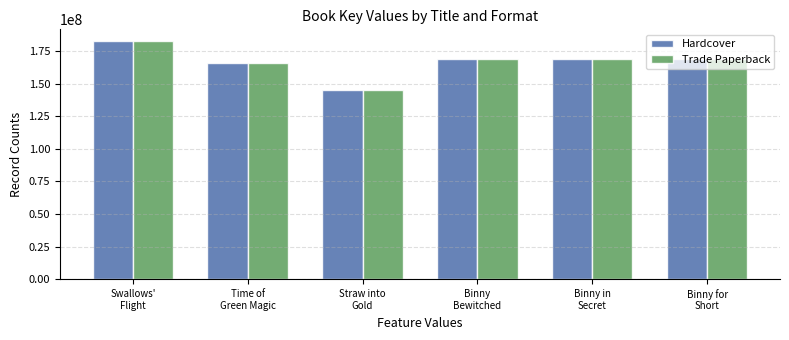

At how many categories does at least one series exceed 175675261?

1